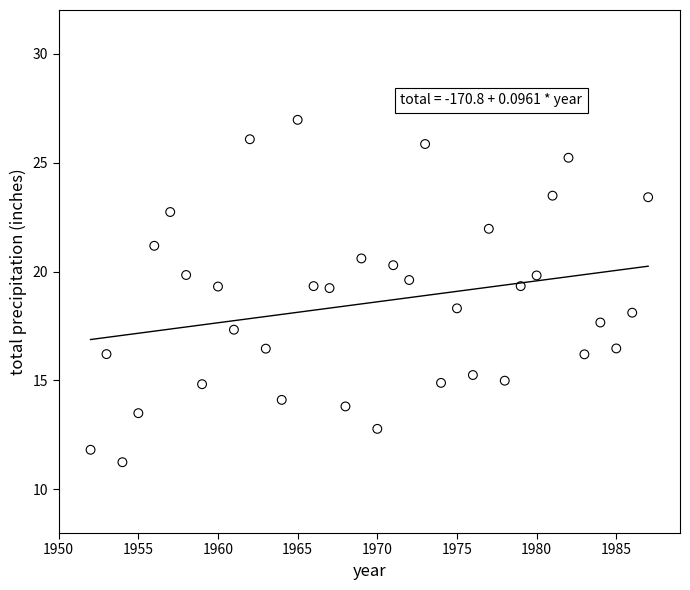

What is the range of Y values (max minus min)?

15.7